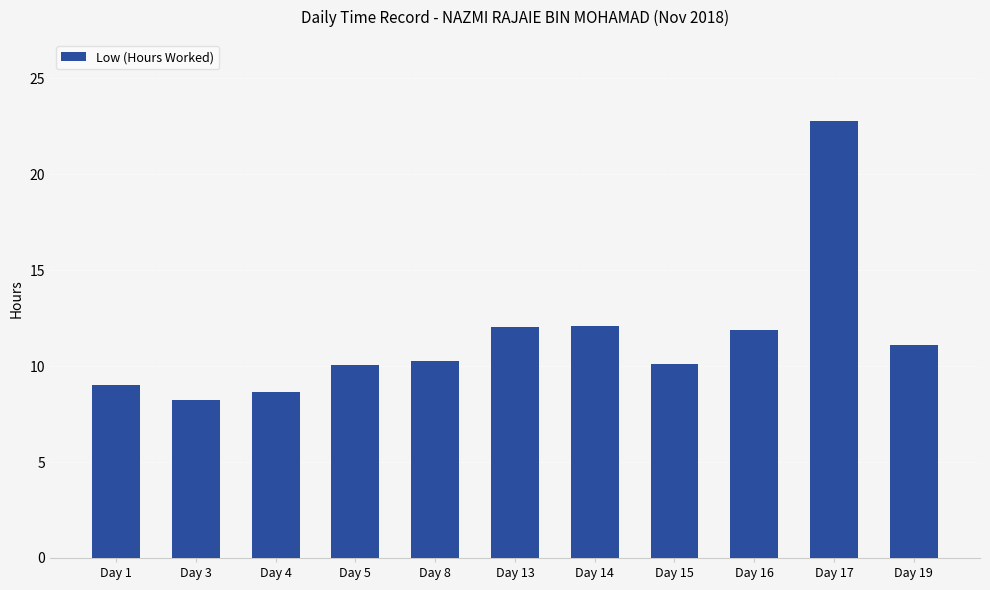

What is the difference between the values at Day 13 and Day 17?

10.7